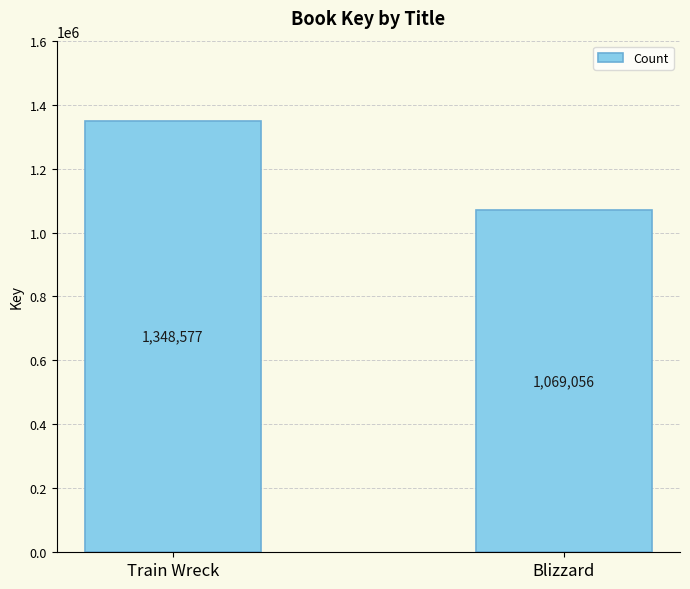

Approximately how many times larger is the value at Train Wreck compared to Blizzard?

1.3